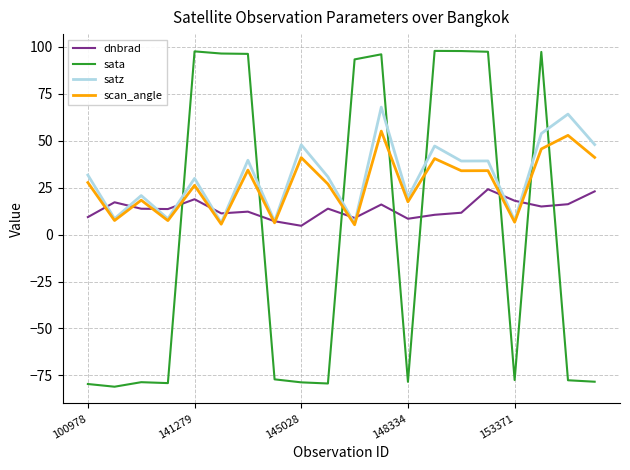

True or false: scan_angle and sata intersect in this chart.

True